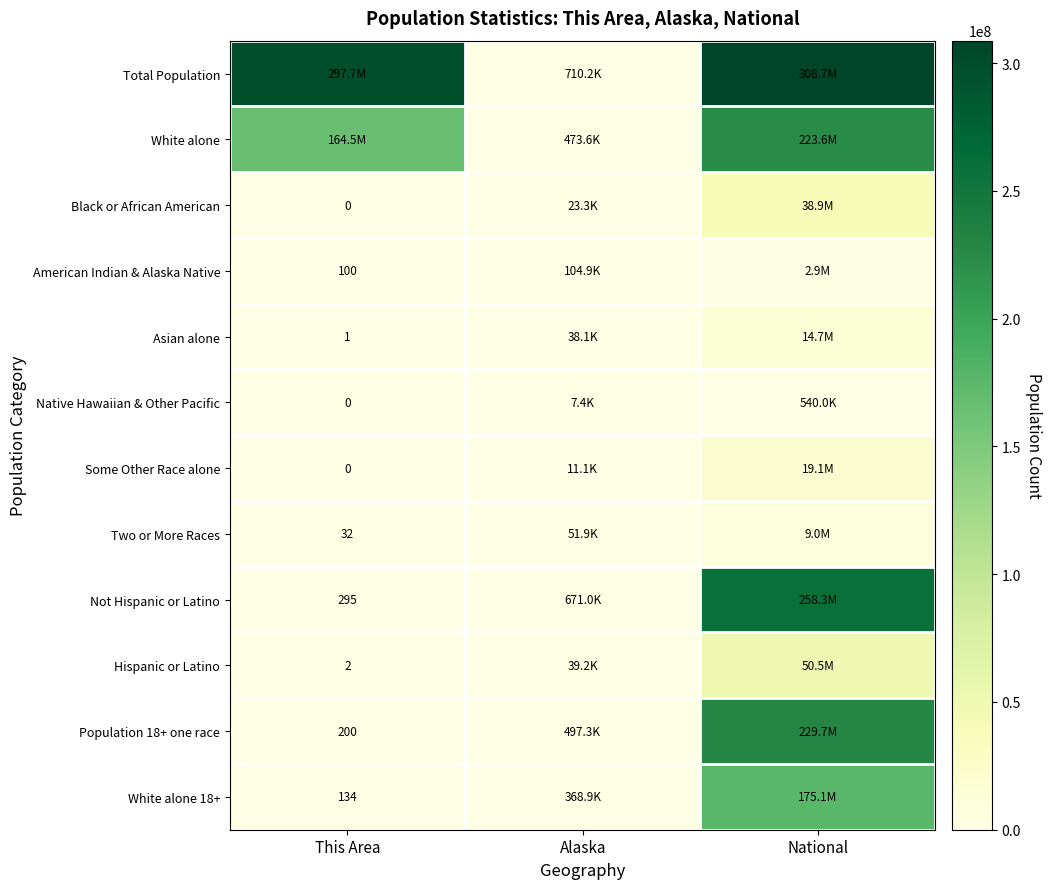

What is the maximum value shown in the chart?

308745538